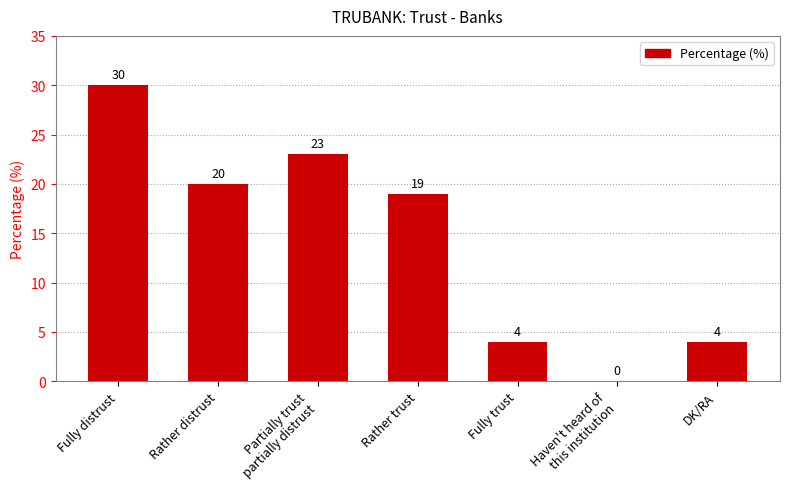

How many values exceed 19?

3